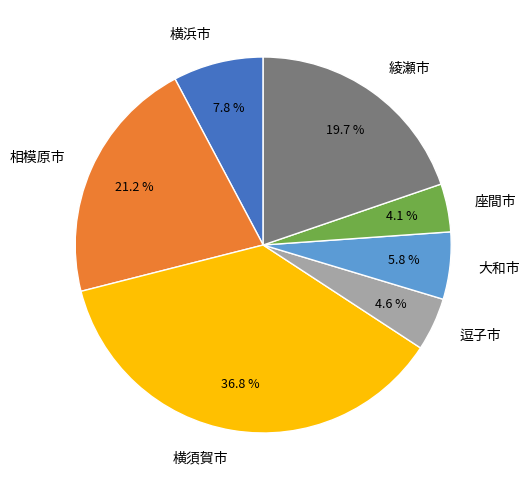

To the nearest percent, what is the difference between the largest and smallest slice percentages?

33%